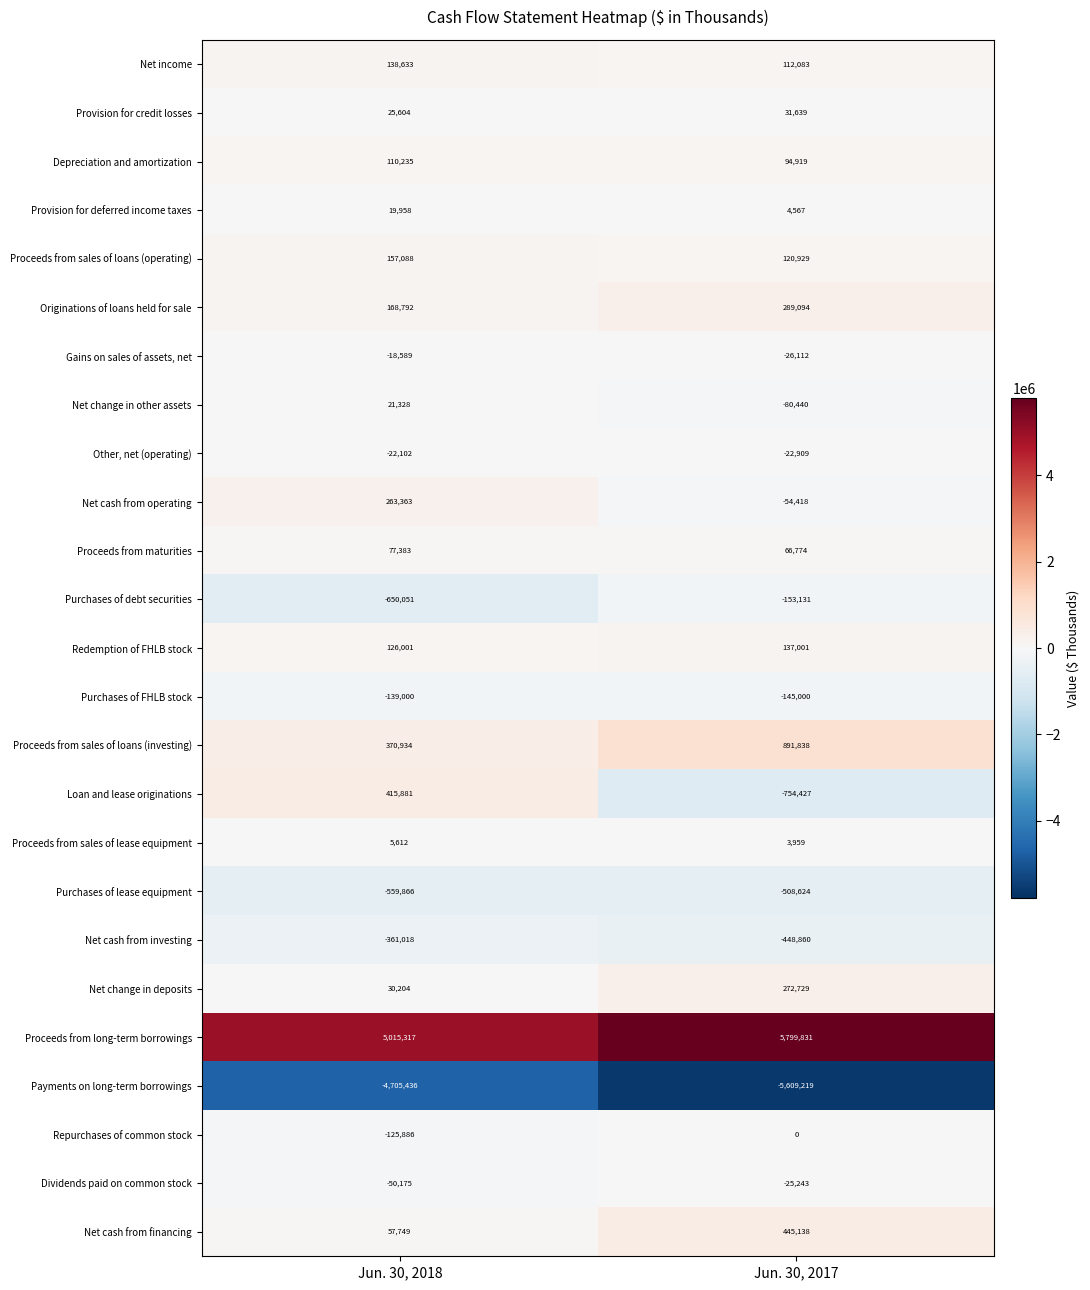

Is the value of Proceeds from sales of lease equipment at Jun. 30, 2018 greater than the value of Net income at Jun. 30, 2017?

No